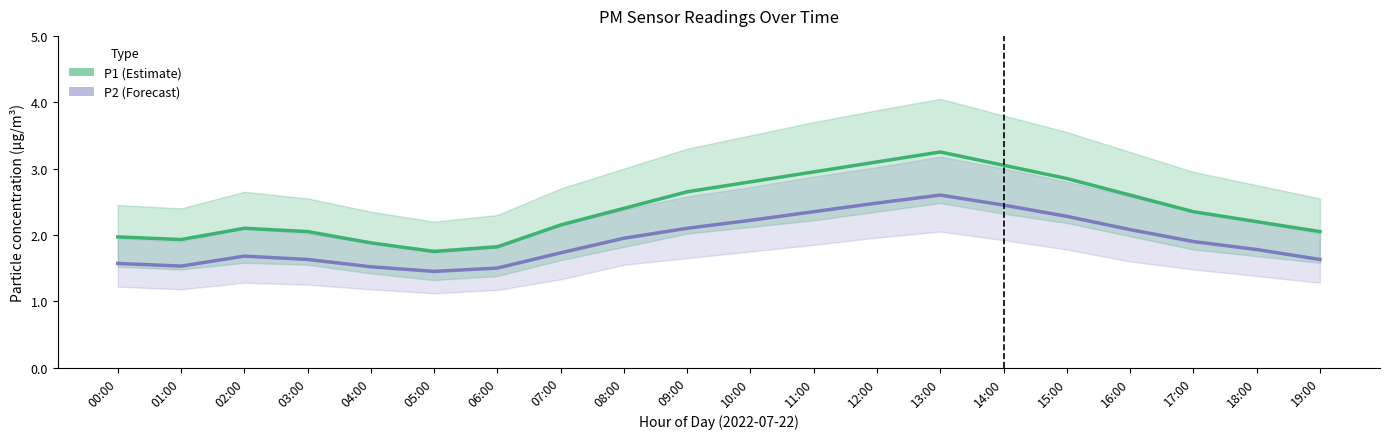

Is this an area chart (filled region under the line)?

No